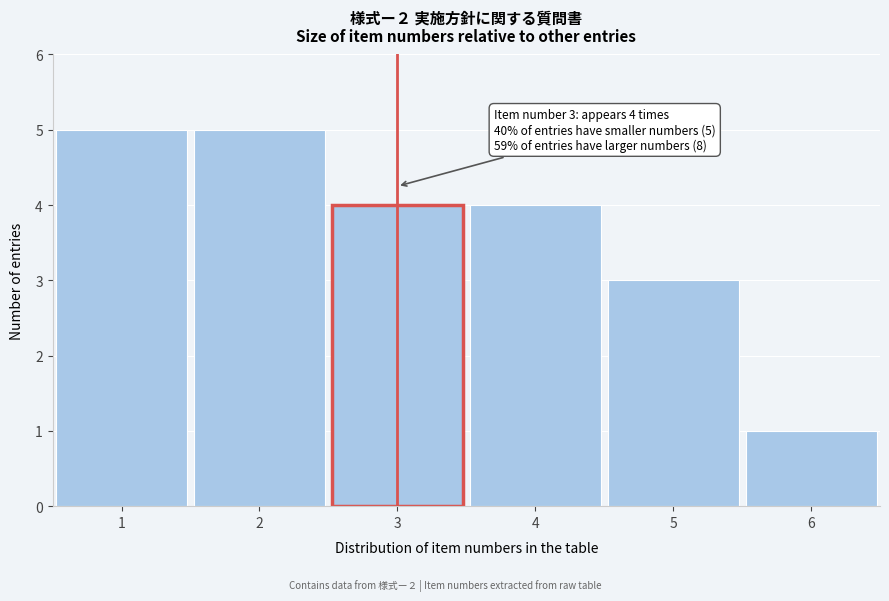

Reading right to left, extract all data points from this chart.

6=1	5=3	4=4	3=4	2=5	1=5